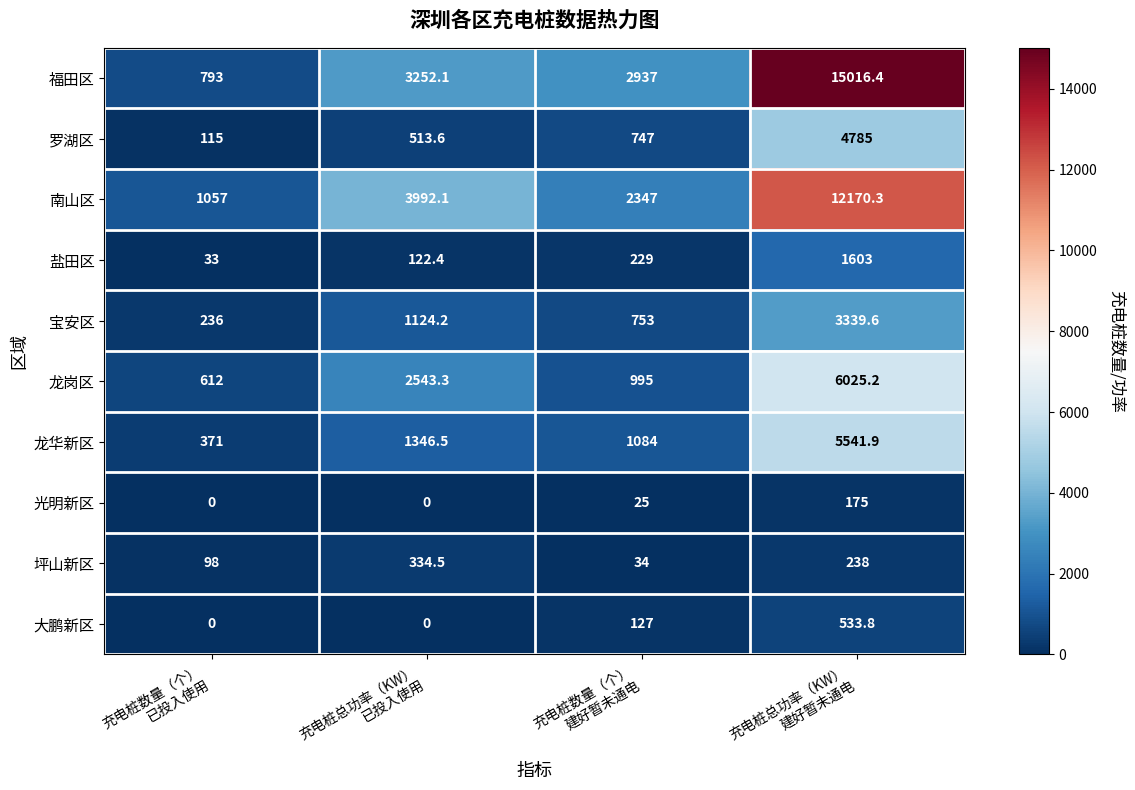

What is the difference between the second highest and second lowest values in the 龙华新区 series?

262.5